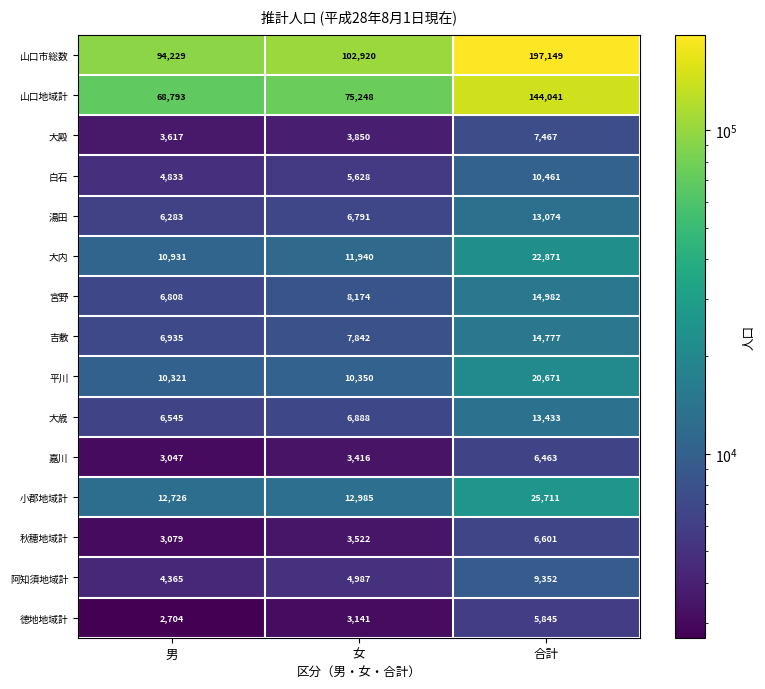

The 平川 series shows 10321 at 男. True or false?

True